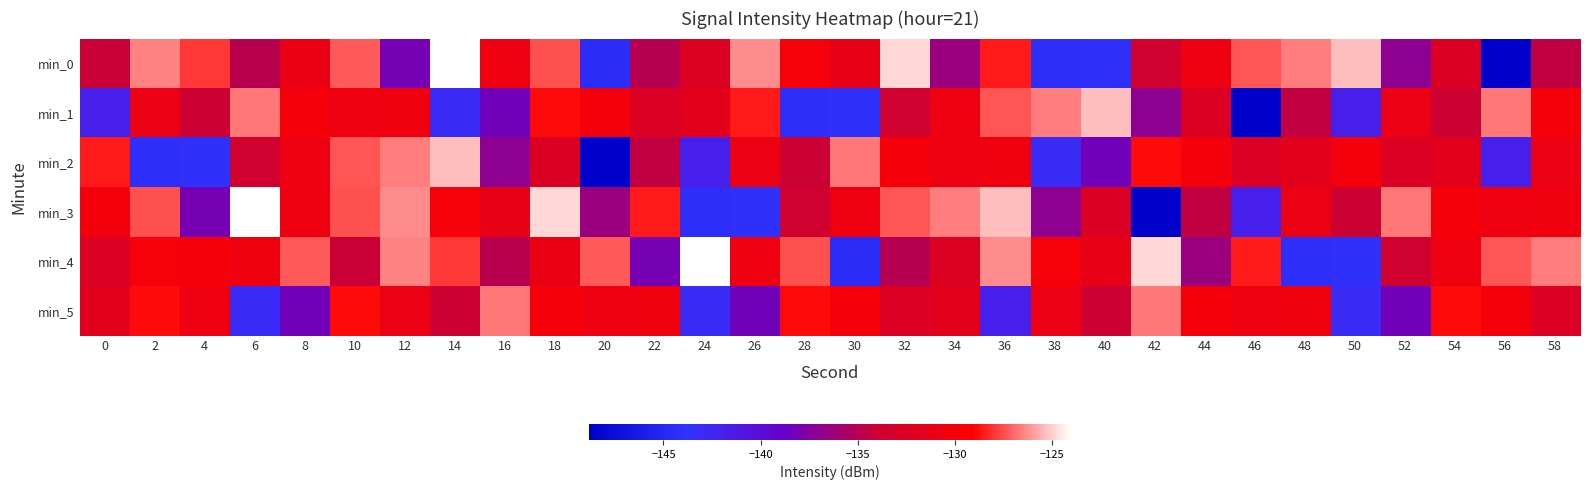

List the series in order of their peak value, highest first.

min_0, min_3, min_4, min_1, min_2, min_5